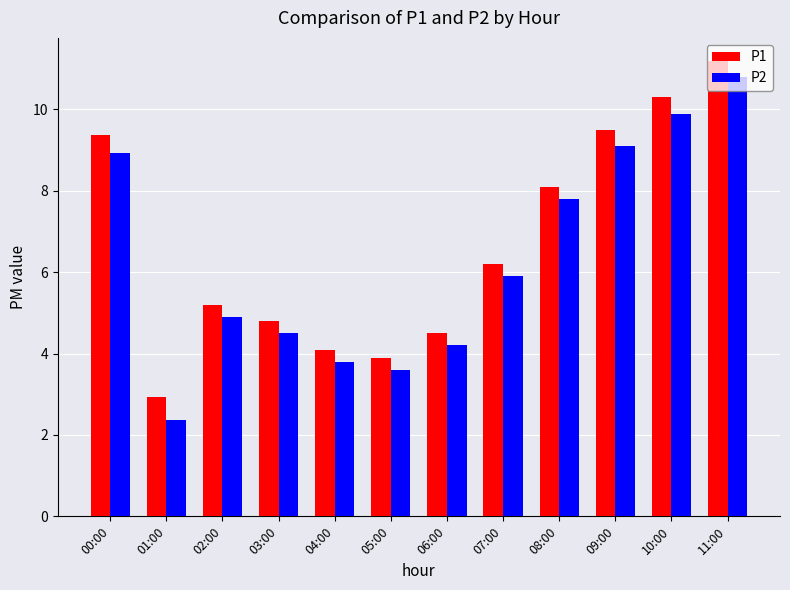

Reading right to left, extract all data points from this chart.

P1: 11:00=11.2	10:00=10.3	09:00=9.5	08:00=8.1	07:00=6.2	06:00=4.5	05:00=3.9	04:00=4.1	03:00=4.8	02:00=5.2	01:00=2.9	00:00=9.4
P2: 11:00=10.8	10:00=9.9	09:00=9.1	08:00=7.8	07:00=5.9	06:00=4.2	05:00=3.6	04:00=3.8	03:00=4.5	02:00=4.9	01:00=2.4	00:00=8.9